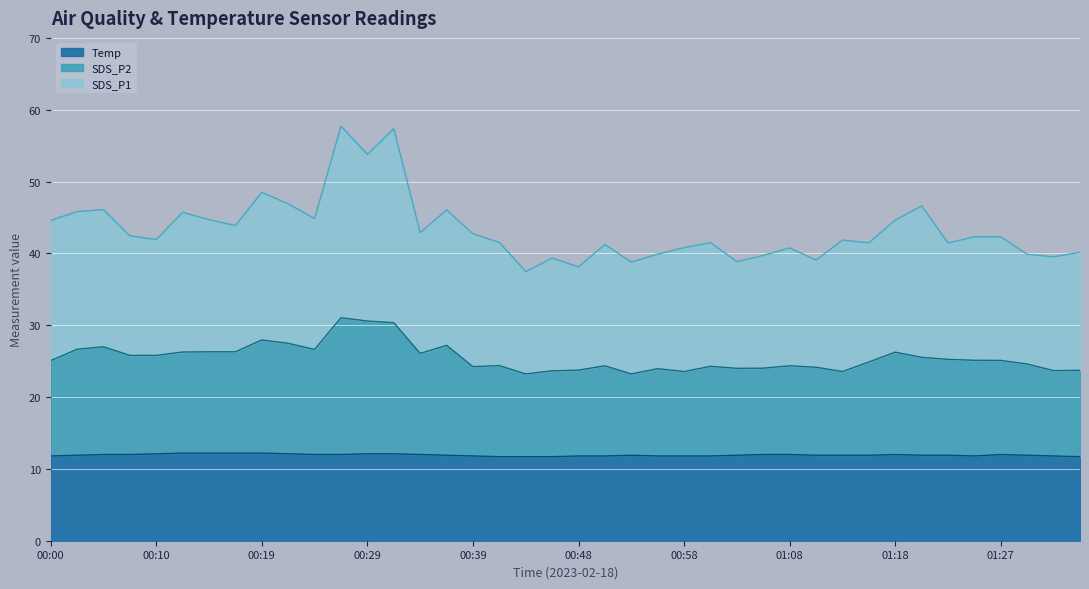

How many lines are shown in the chart?

3